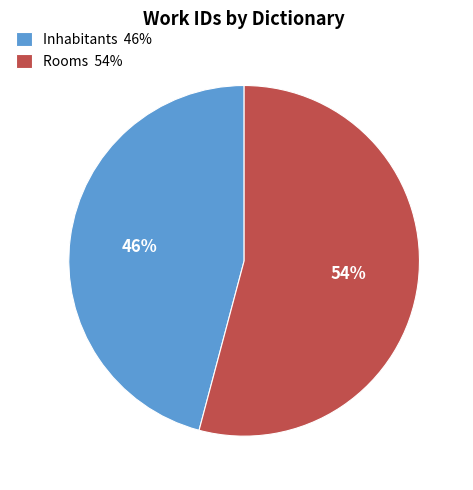

Between Rooms 54% and Inhabitants 46%, which is larger?

Rooms 54%